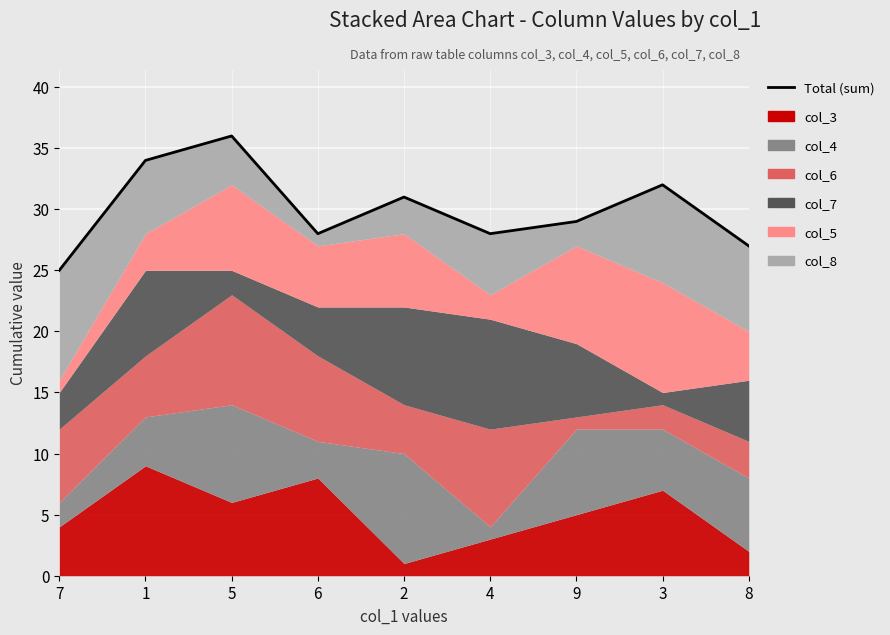

At which category does the data reach its first local peak?

5